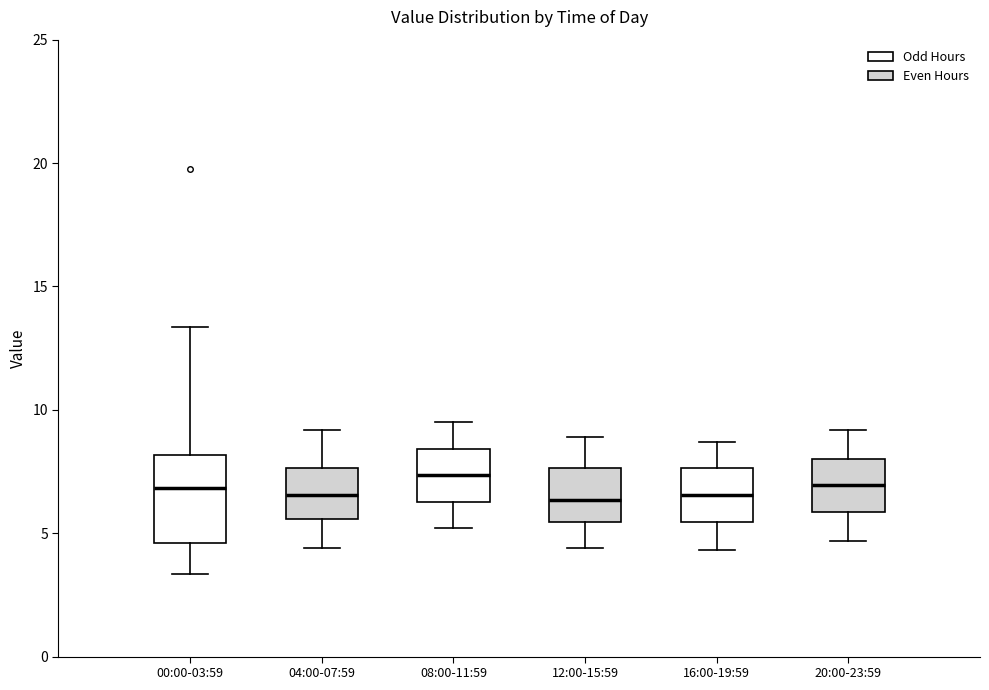

Reading left to right, transcribe this box plot: for each box, give where its median line is, the range the box spans, and where its two whiskers end, as read against the y-axis. The values are not printed on the chart, so give them approximately, as read against the axis.

00:00-03:59: median 7.0, box 4.5 to 8.0, whiskers 3.5 to 13.5
04:00-07:59: median 6.5, box 5.5 to 7.5, whiskers 4.5 to 9.0
08:00-11:59: median 7.5, box 6.5 to 8.5, whiskers 5.0 to 9.5
12:00-15:59: median 6.5, box 5.5 to 7.5, whiskers 4.5 to 9.0
16:00-19:59: median 6.5, box 5.5 to 7.5, whiskers 4.5 to 8.5
20:00-23:59: median 7.0, box 6.0 to 8.0, whiskers 4.5 to 9.0